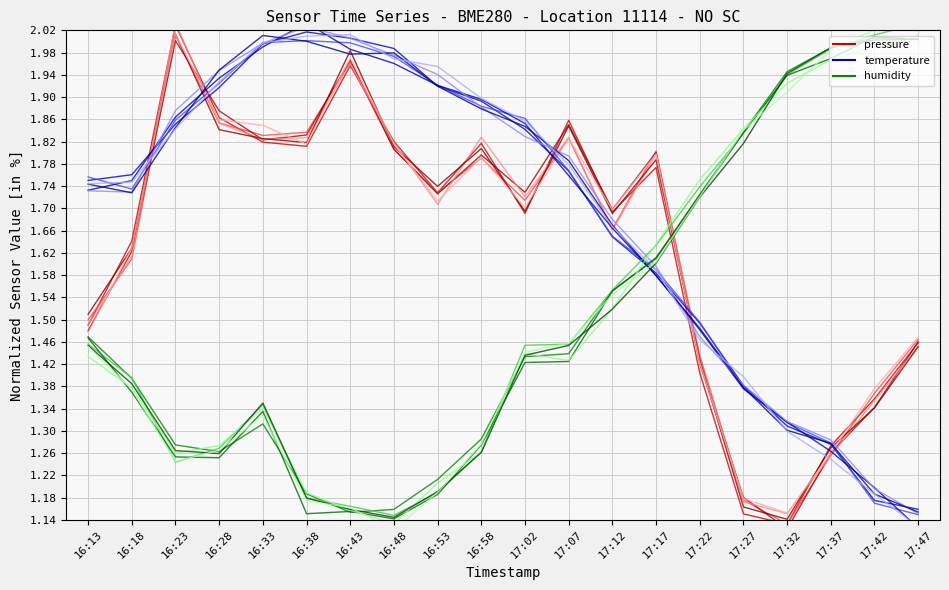

What is the value of the humidity point at the 14th from the left?

1.6